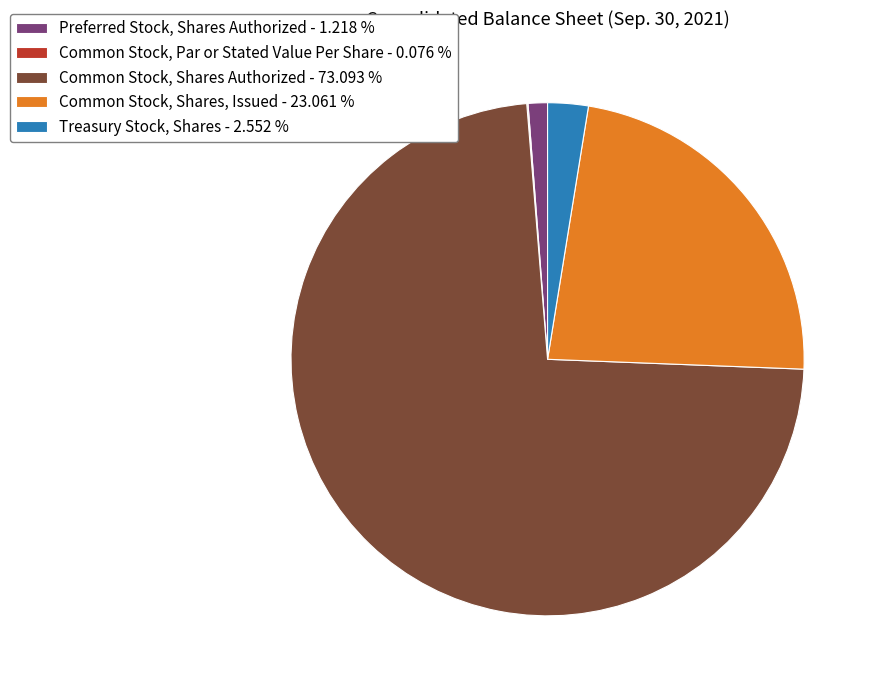

True or false: Treasury Stock, Shares accounts for 3% of the total.

True